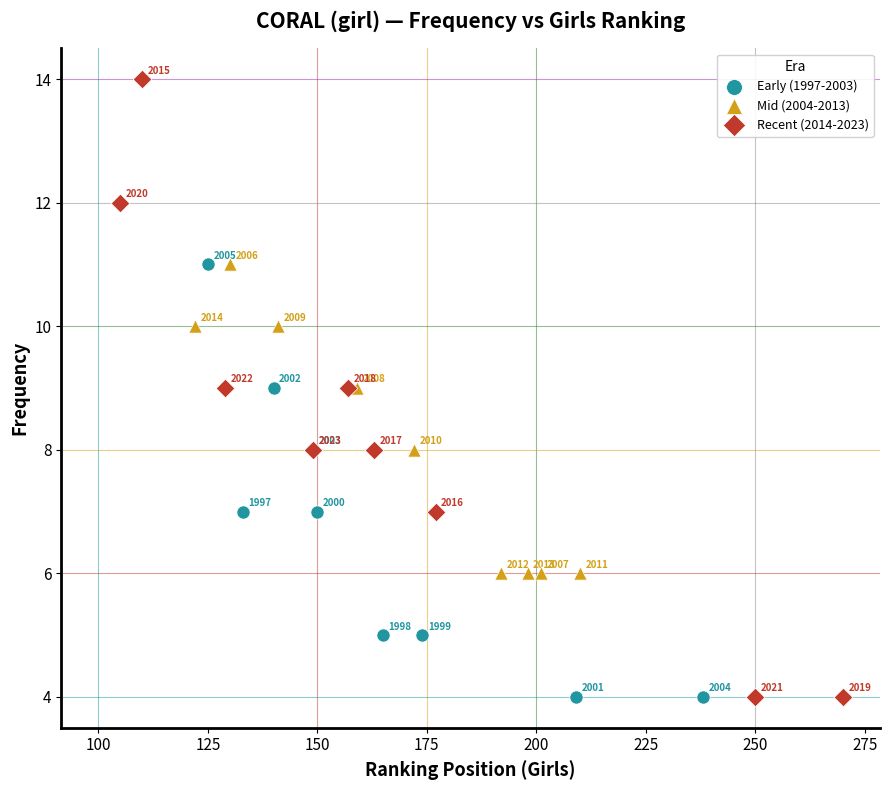

Which series reaches the maximum Y coordinate?

Recent (2014-2023)